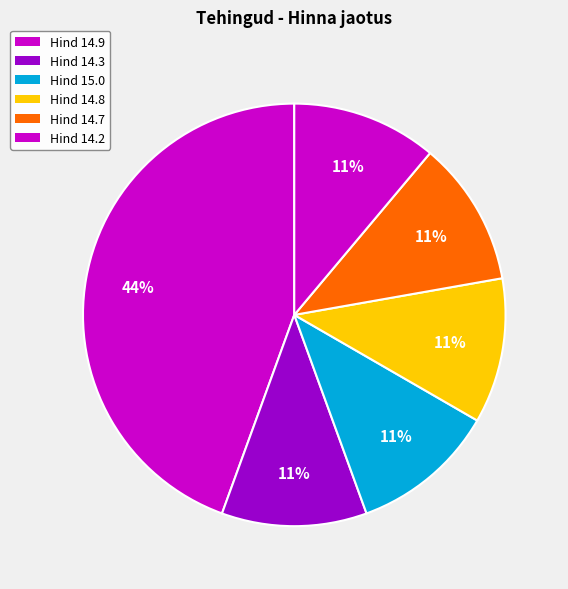

How many slices are in this pie chart?

6